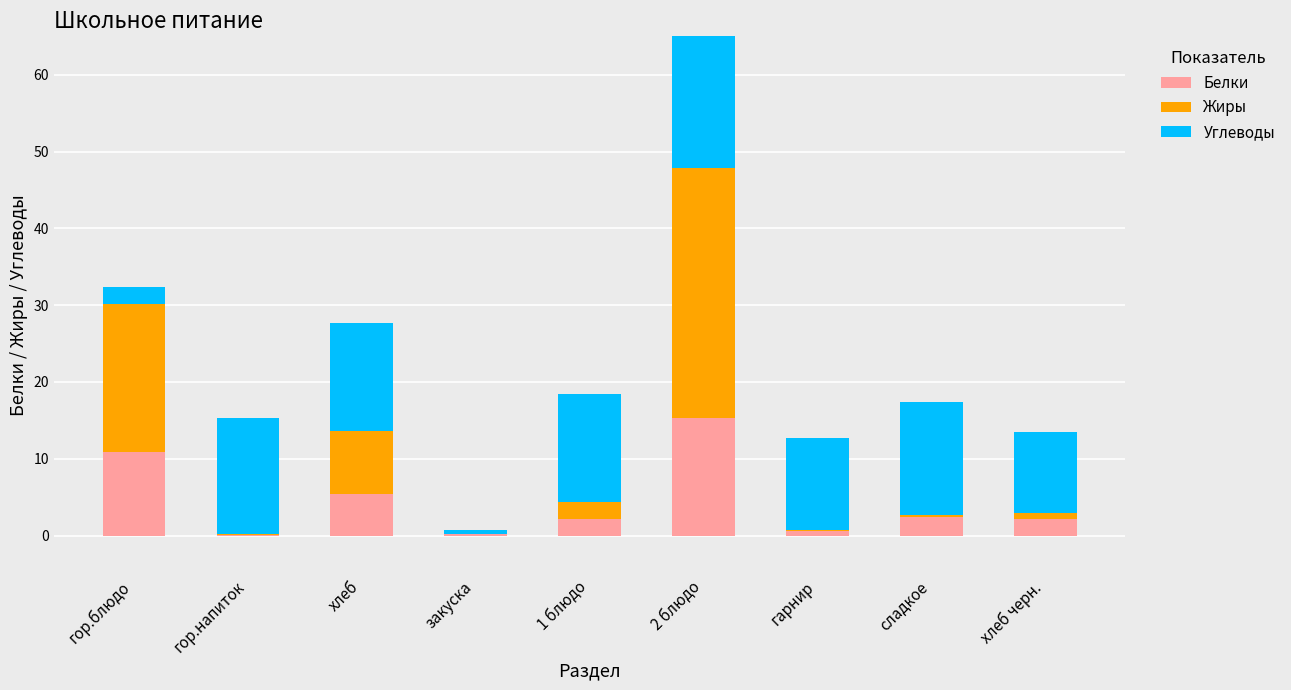

Where is Белки nearest to the value 7?

хлеб